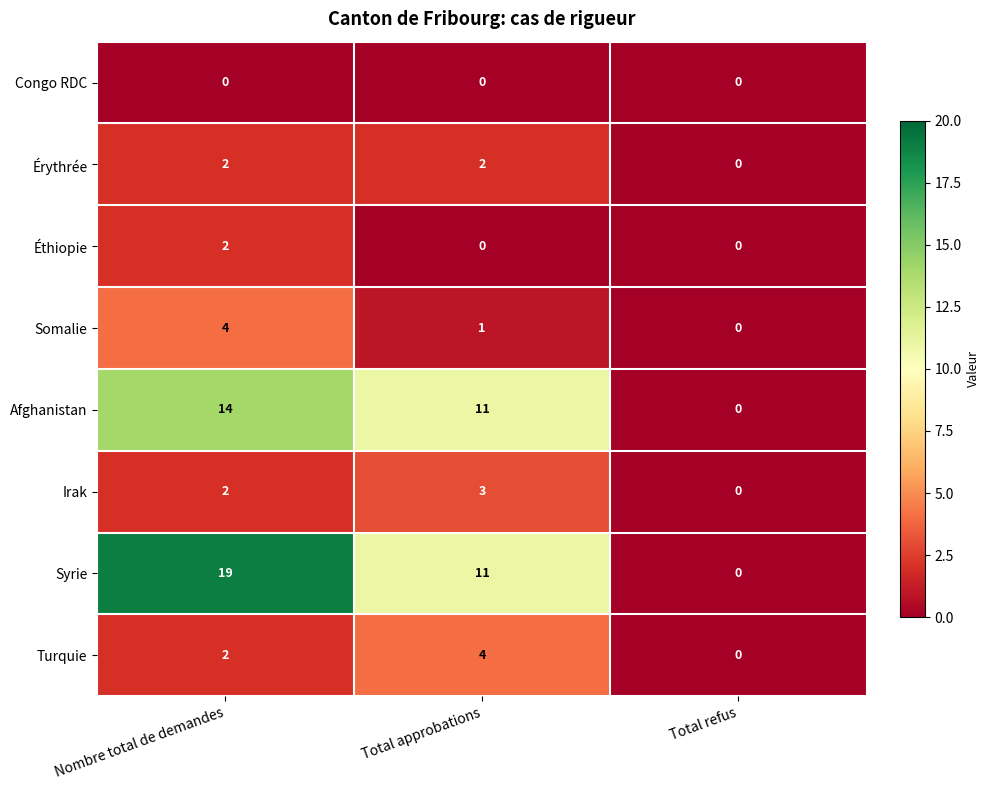

Reading left to right, extract all data points from this chart.

Congo RDC: 0	0	0
Érythrée: 2	2	0
Éthiopie: 2	0	0
Somalie: 4	1	0
Afghanistan: 14	11	0
Irak: 2	3	0
Syrie: 19	11	0
Turquie: 2	4	0